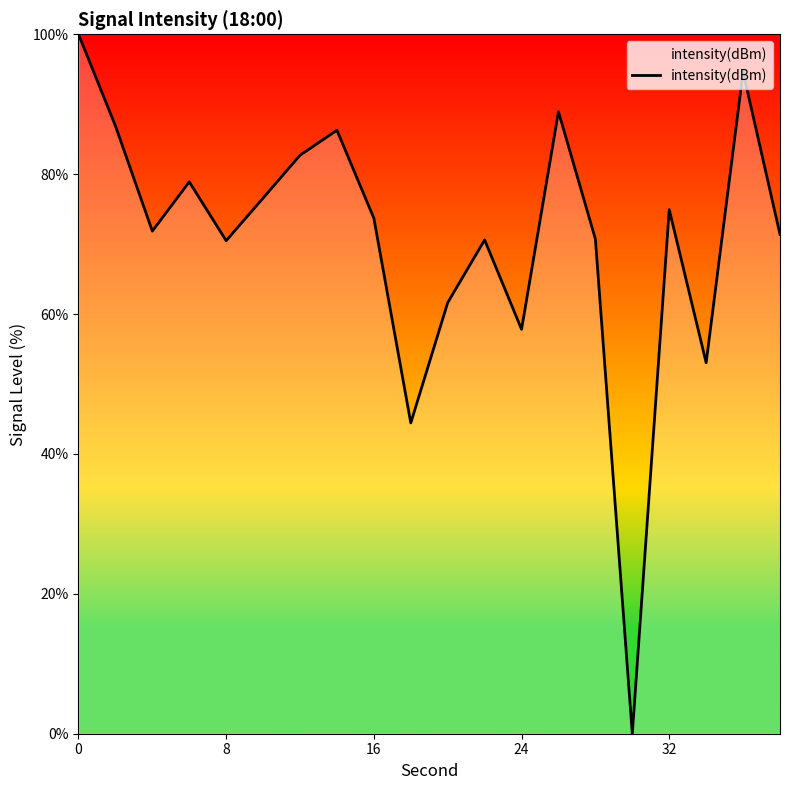

What is the difference between the maximum and minimum values?

100.0